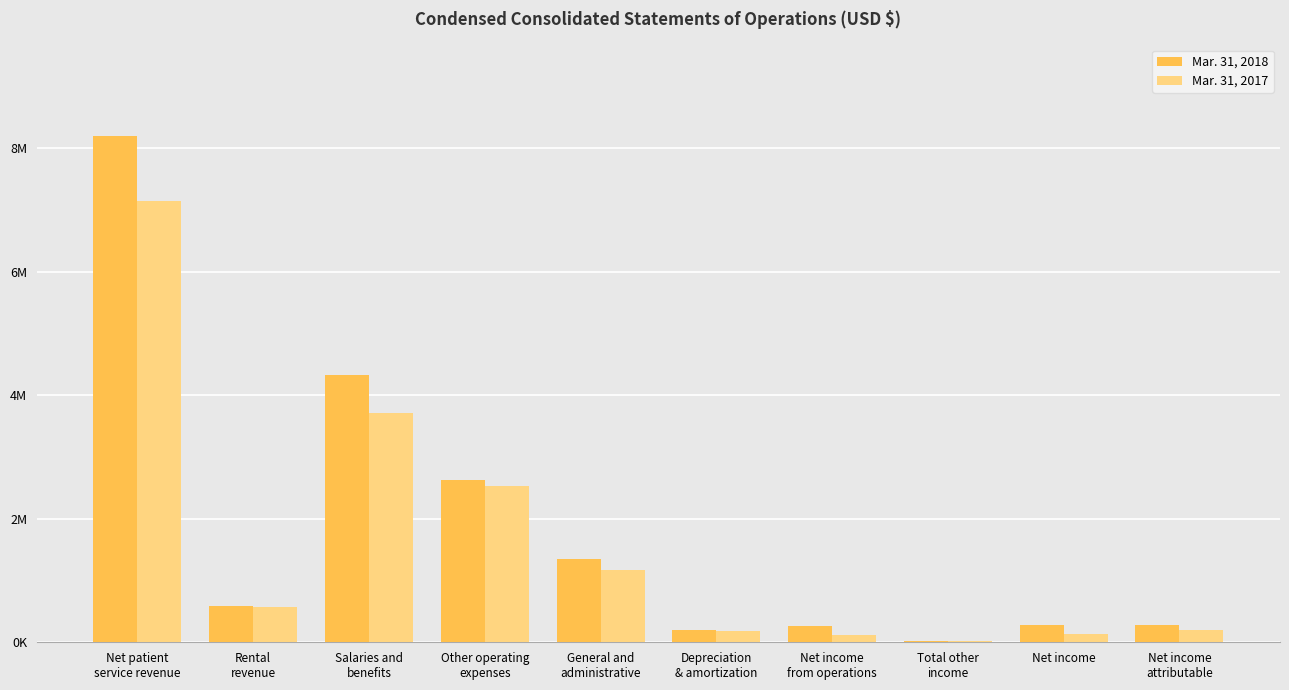

What are all the series names shown in the legend?

Mar. 31, 2018, Mar. 31, 2017